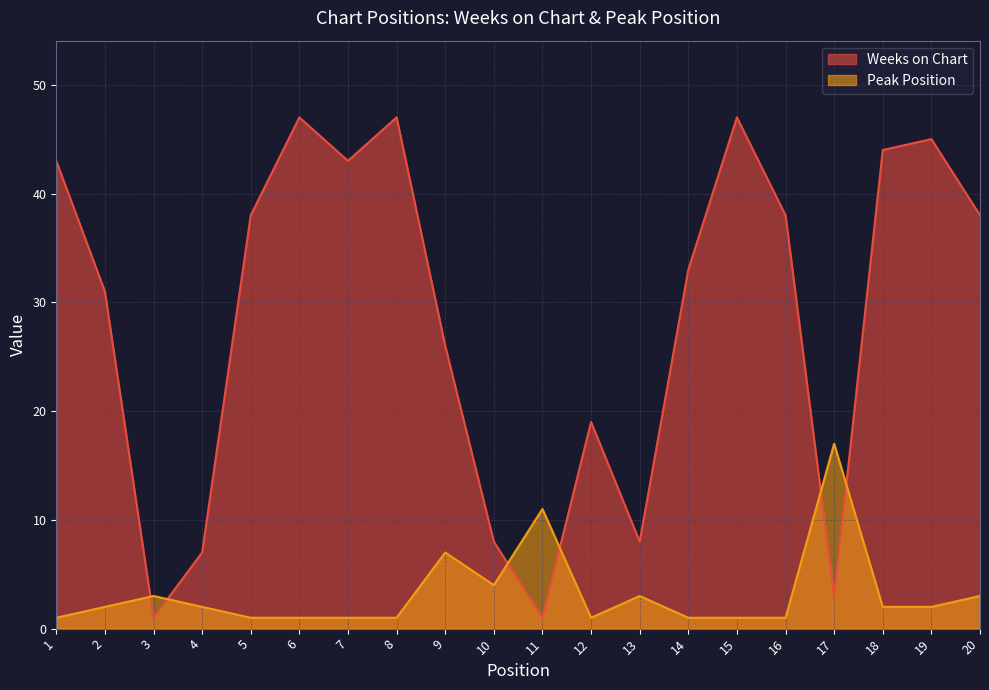

Reading left to right, what are all the values shown in this chart?

Weeks on Chart: 43	31	1	7	38	47	43	47	26	8	1	19	8	33	47	38	3	44	45	38
Peak Position: 1	2	3	2	1	1	1	1	7	4	11	1	3	1	1	1	17	2	2	3